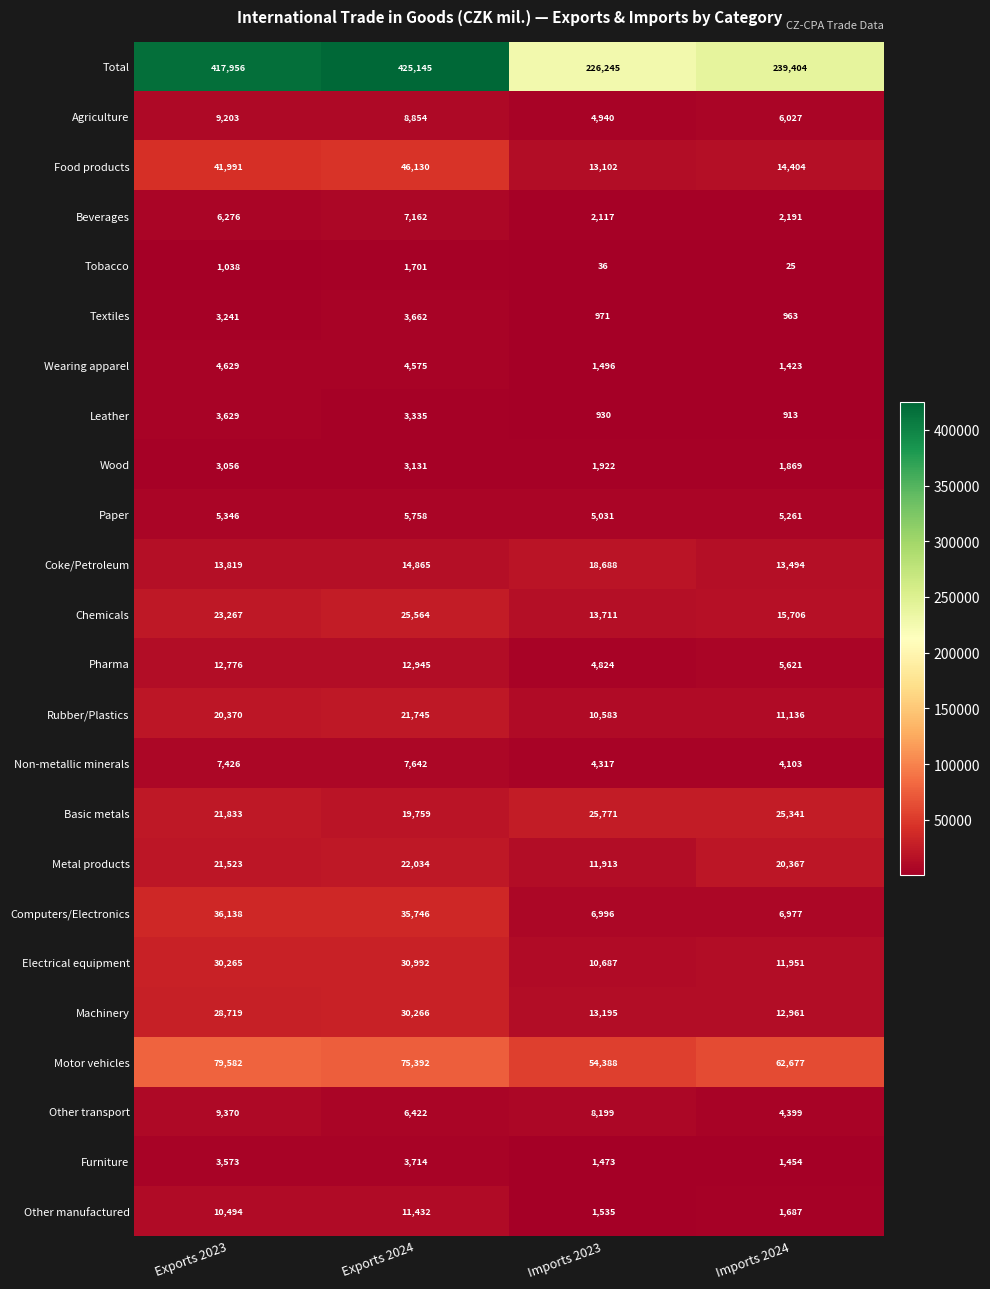

Count the number of categories in the chart.

4